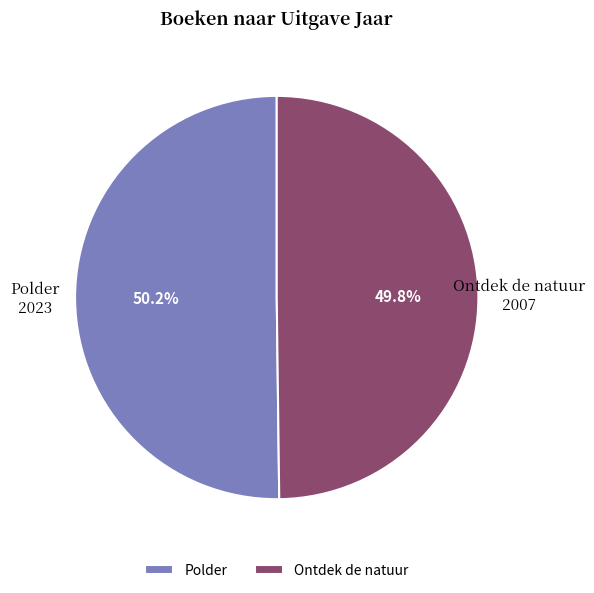

What is the total percentage of Polder and Ontdek de natuur?

100.0%